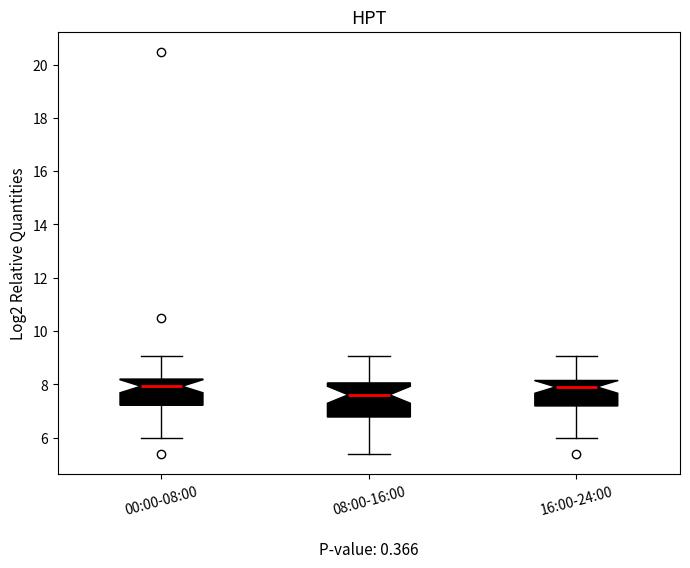

Reading left to right, read every box against the y-axis: the position of its median line, the range the box covers, and the ends of its whiskers. The values are not printed on the chart, so give them approximately, as read against the axis.

00:00-08:00: median 8.0, box 7.2 to 8.2, whiskers 6.0 to 9.0
08:00-16:00: median 7.6, box 6.8 to 8.0, whiskers 5.4 to 9.0
16:00-24:00: median 8.0, box 7.2 to 8.2, whiskers 6.0 to 9.0